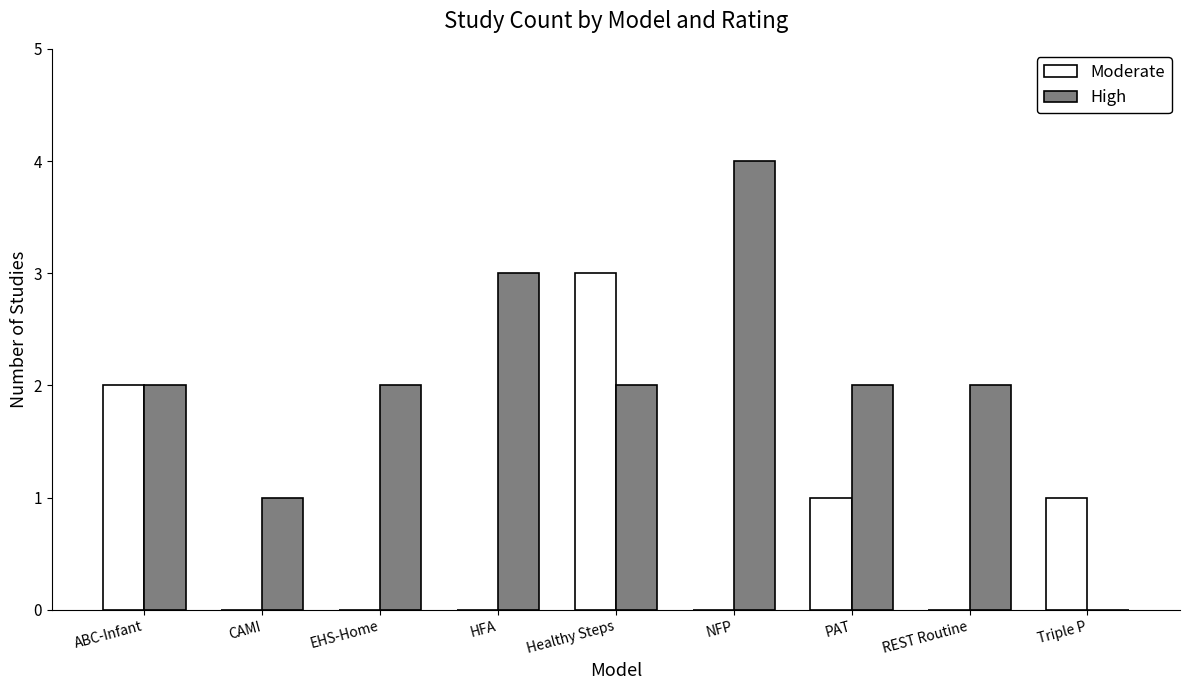

Reading left to right, what are all the values shown in this chart?

Moderate: ABC-Infant=2	CAMI=0	EHS-Home=0	HFA=0	Healthy Steps=3	NFP=0	PAT=1	REST Routine=0	Triple P=1
High: ABC-Infant=2	CAMI=1	EHS-Home=2	HFA=3	Healthy Steps=2	NFP=4	PAT=2	REST Routine=2	Triple P=0